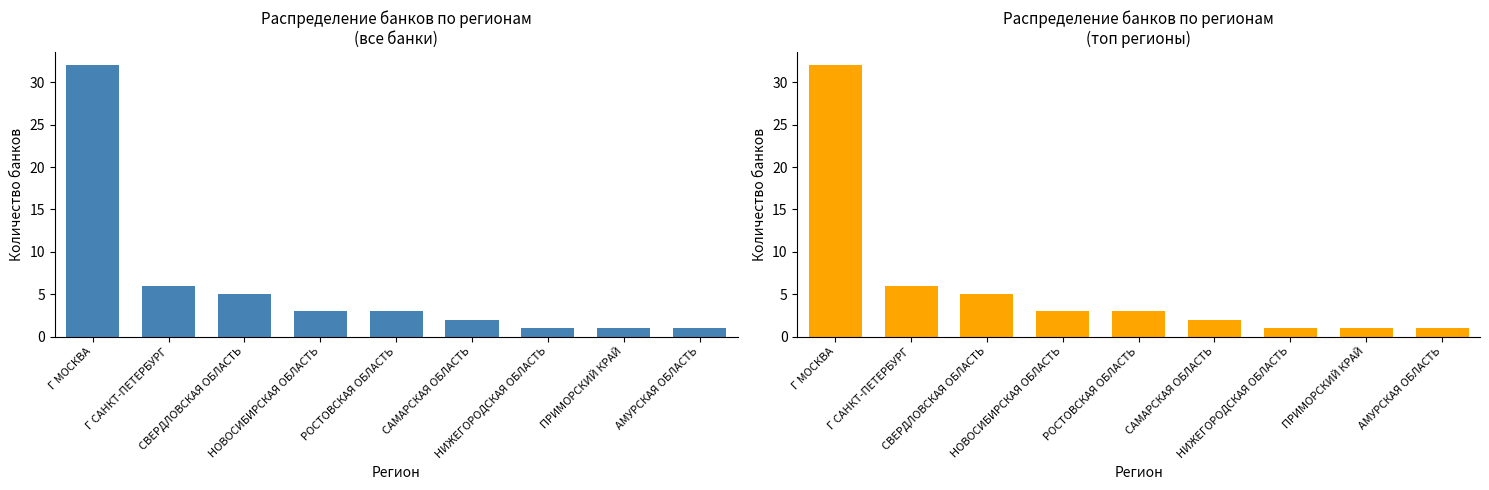

Is it true that the value at СВЕРДЛОВСКАЯ ОБЛАСТЬ is 5?

True